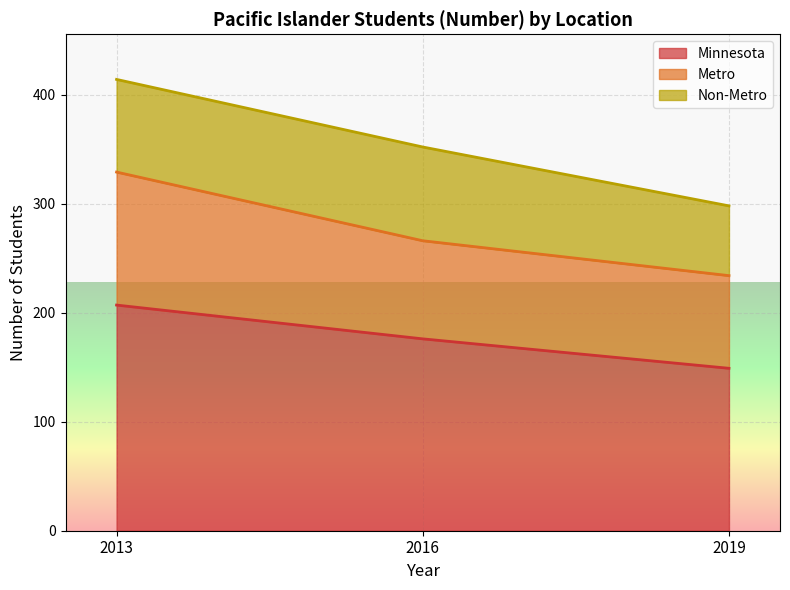

At which category does the chart reach its minimum across all series?

2019